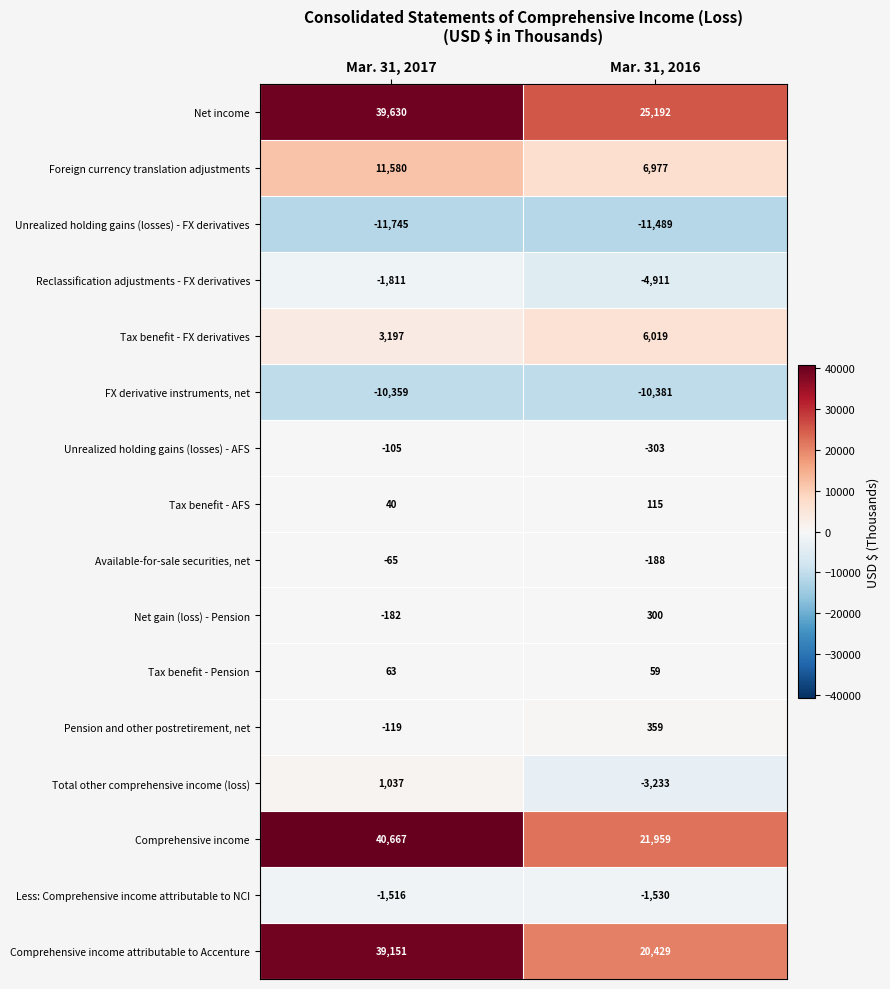

Which category has the lowest value in the Less: Comprehensive income attributable to NCI series?

Mar. 31, 2016